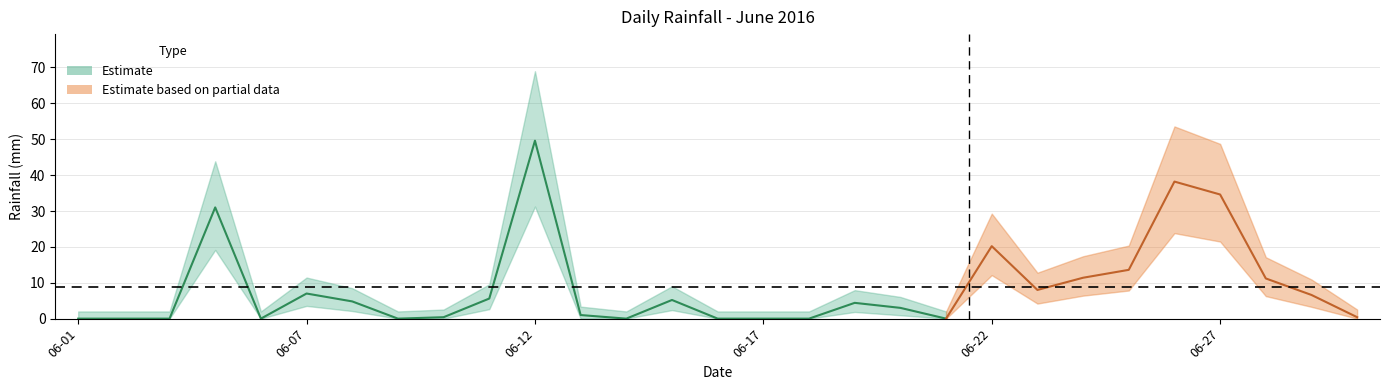

At which category does the chart reach its peak across all series?

2016-06-12